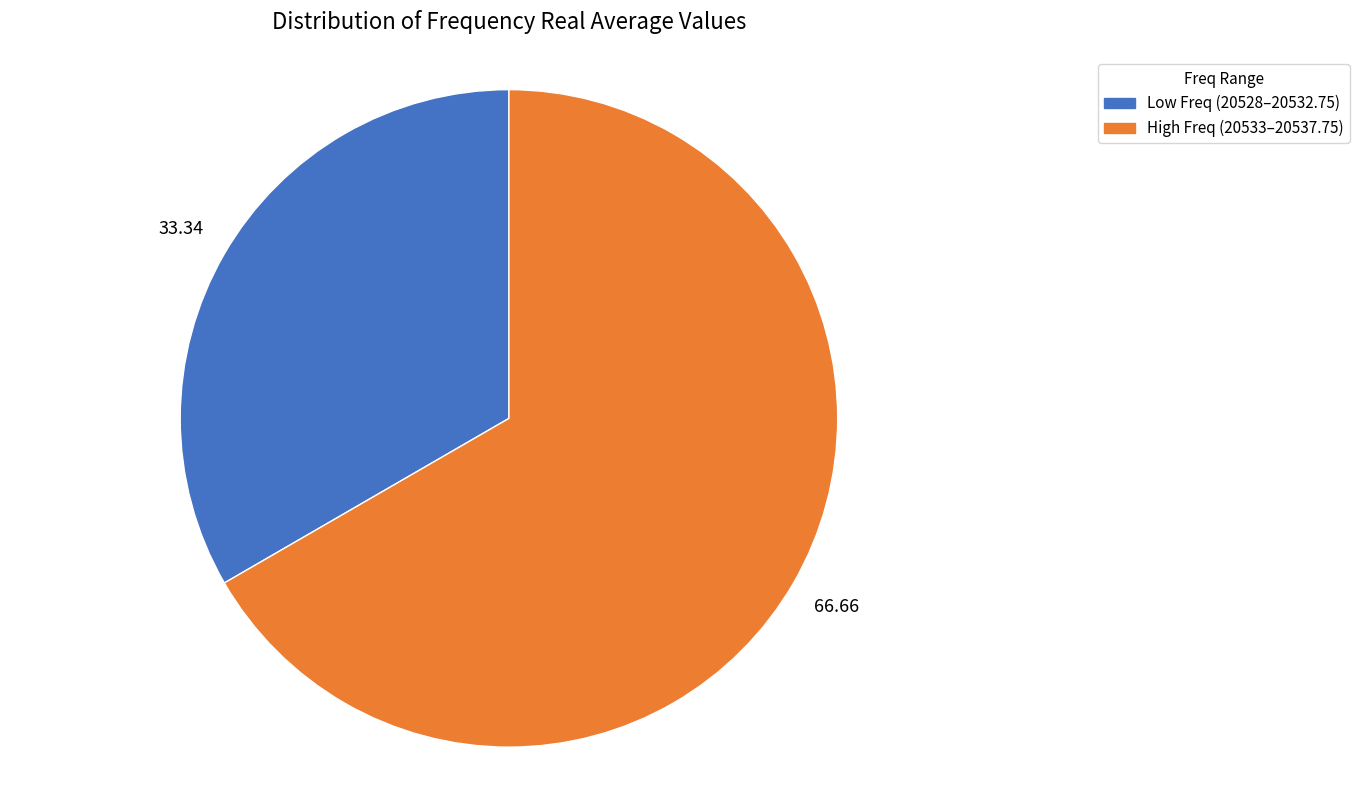

Is there a majority slice in this chart?

Yes